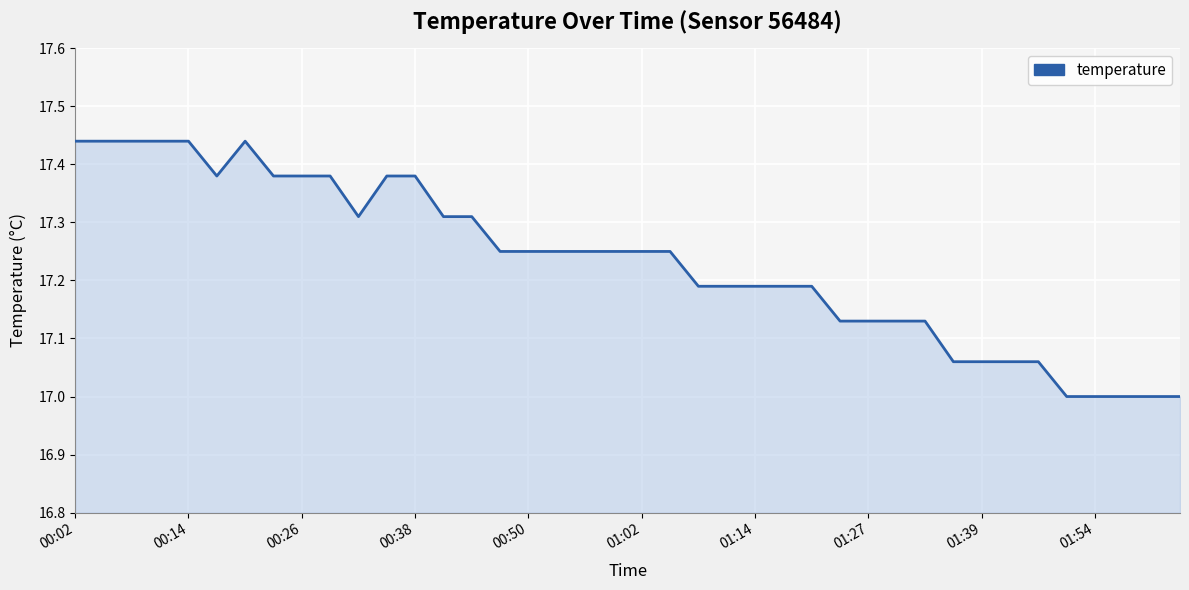

What is the difference between the maximum and minimum values?

0.4